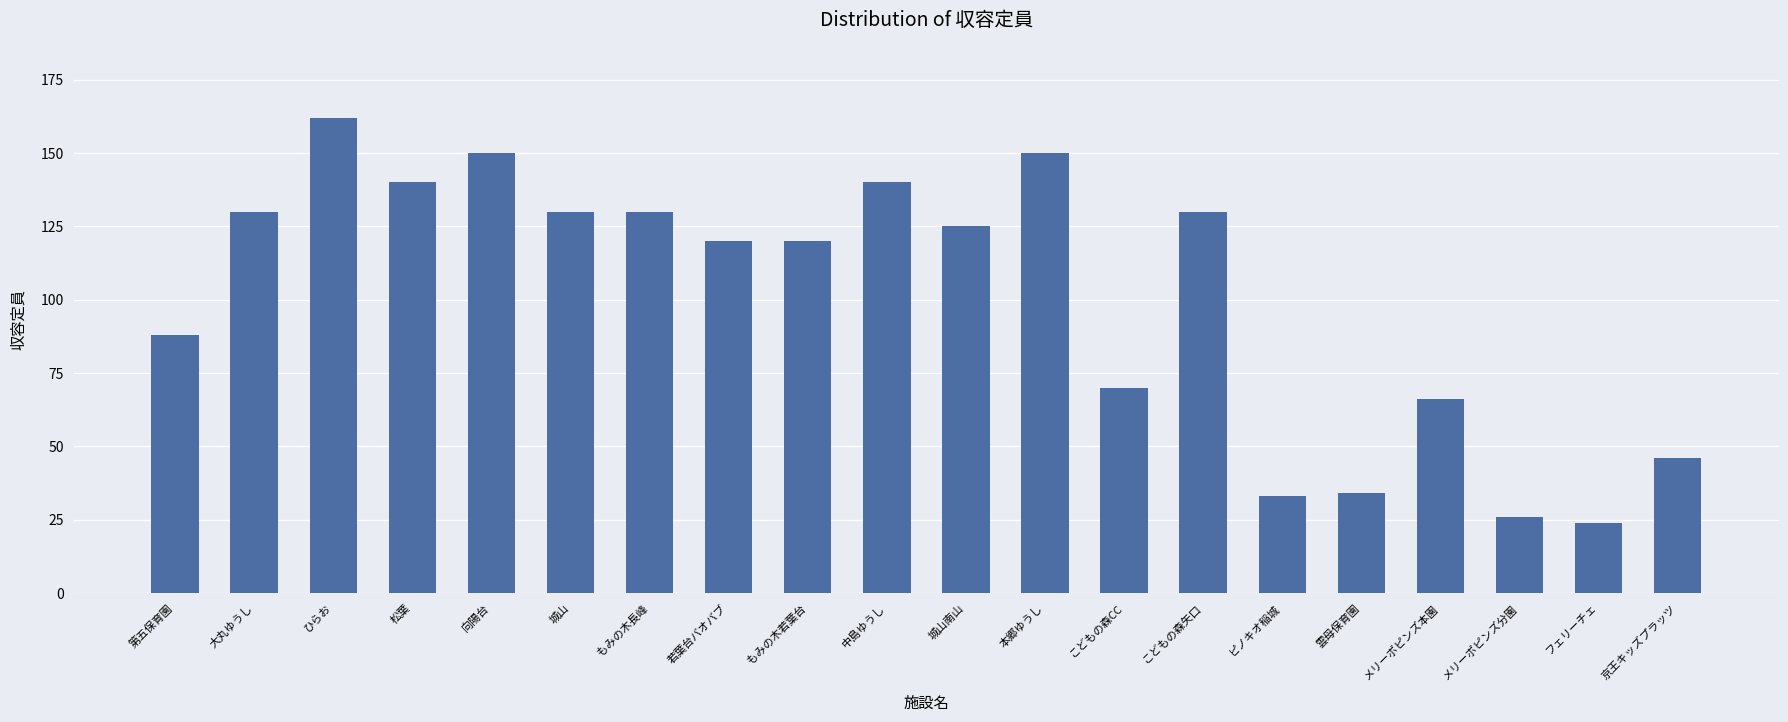

Which category has the lowest value across all series?

フェリーチェ